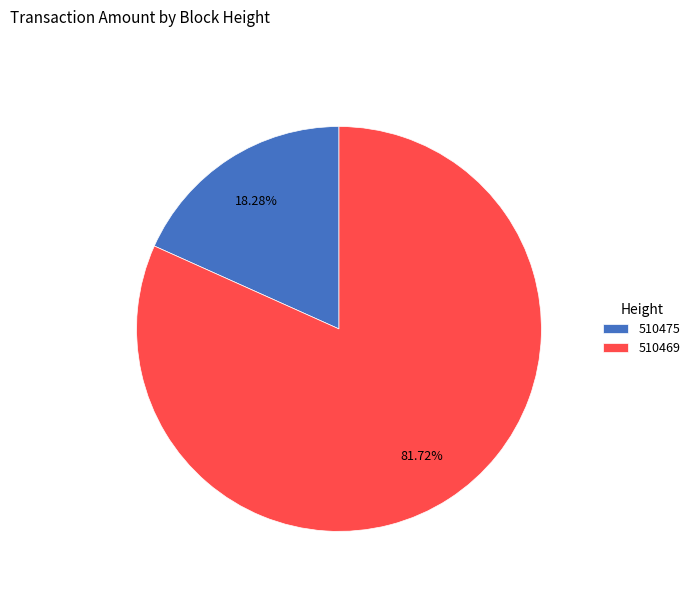

Which category has the biggest portion of the pie?

510469